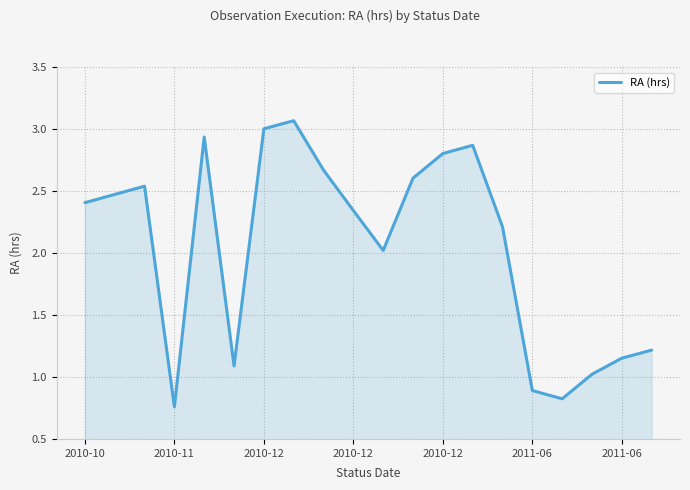

Does the chart have visible grid lines?

Yes